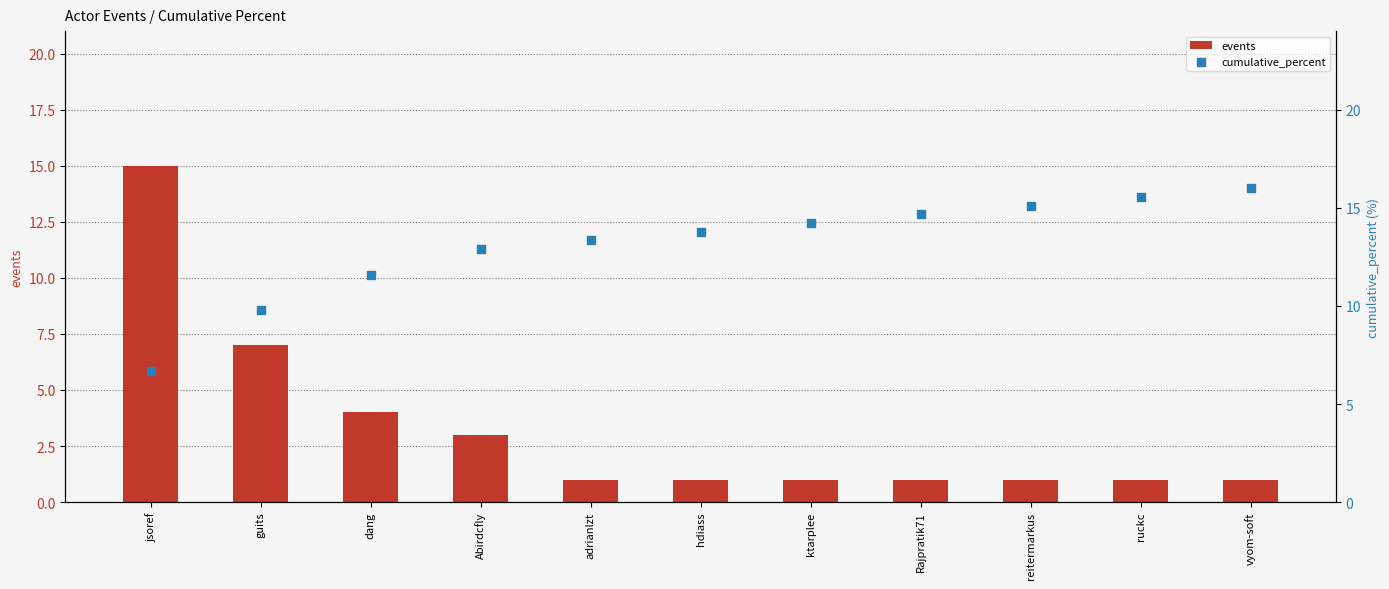

Which series has the largest total across all categories?

cumulative_percent